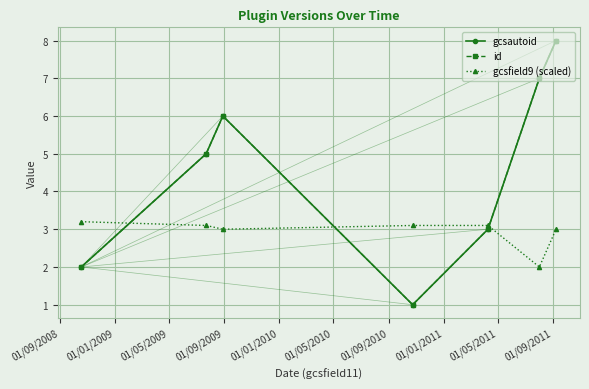

Is this an area chart (filled region under the line)?

No